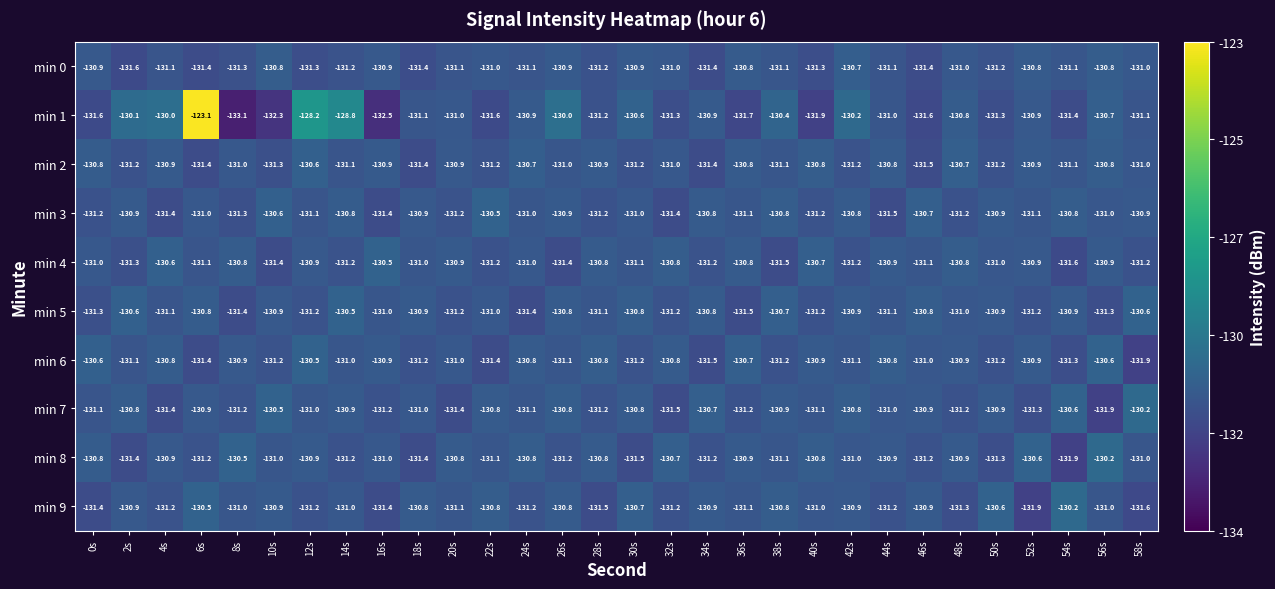

Between 10s and 40s, which series saw the biggest shift?

min 4